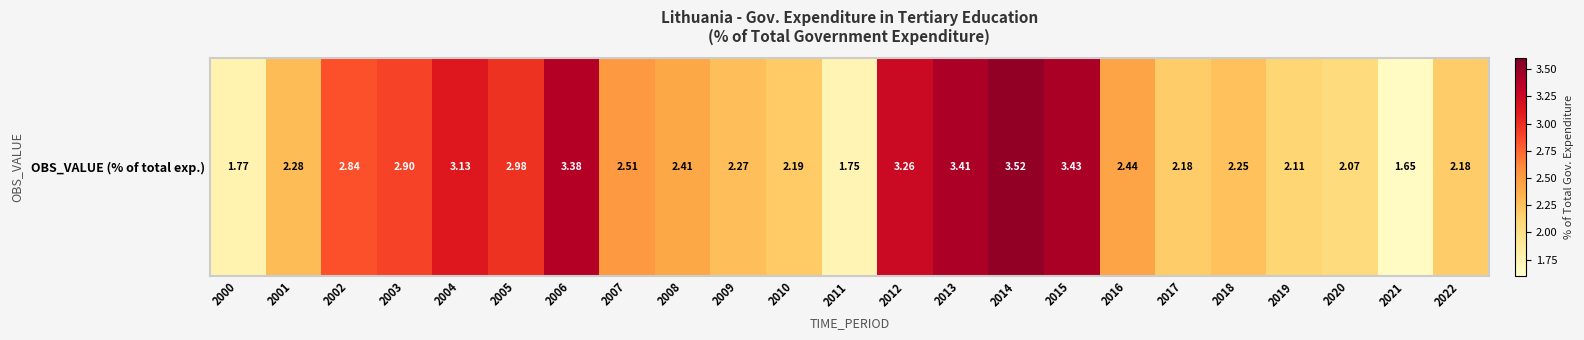

What is the change in value from 2010 to 2011?

-0.4